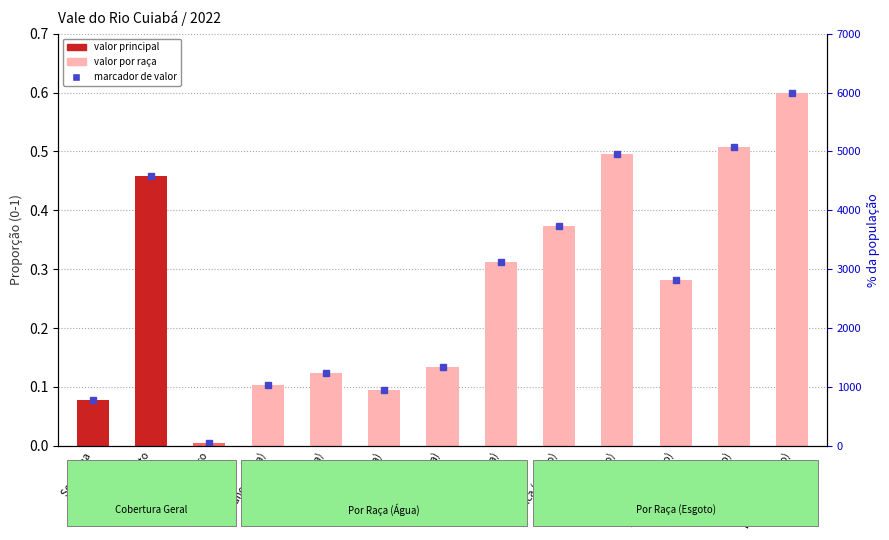

Rank the categories by value from lowest to highest.

Sem banheiro, Sem água, Amarela (água), Branca (água), Preta (água), Parda (água), Amarela (esgoto), Indígena (água), Branca (esgoto), Sem esgoto, Preta (esgoto), Parda (esgoto), Indígena (esgoto)